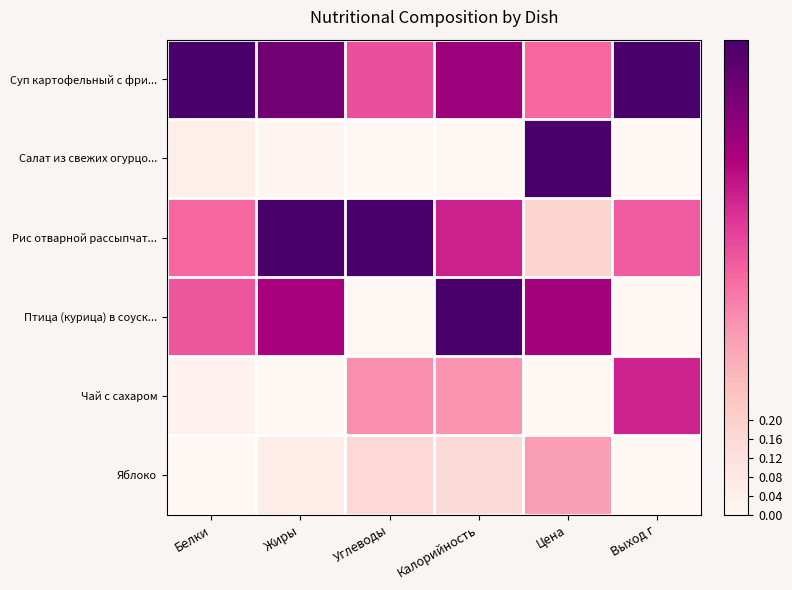

Which has a higher value, Выход г or Белки?

Выход г